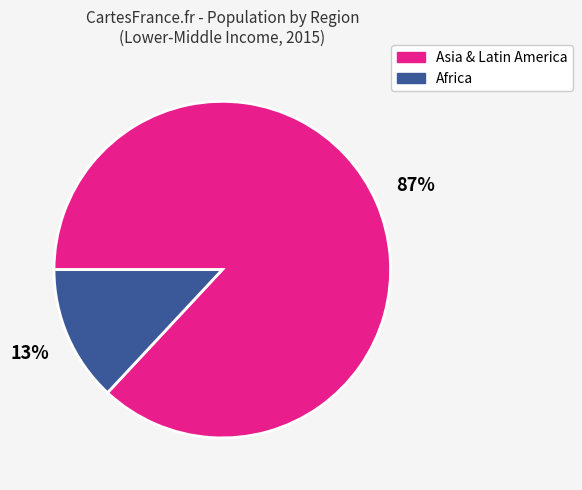

To the nearest percent, what is the difference between the largest and smallest slice percentages?

74%